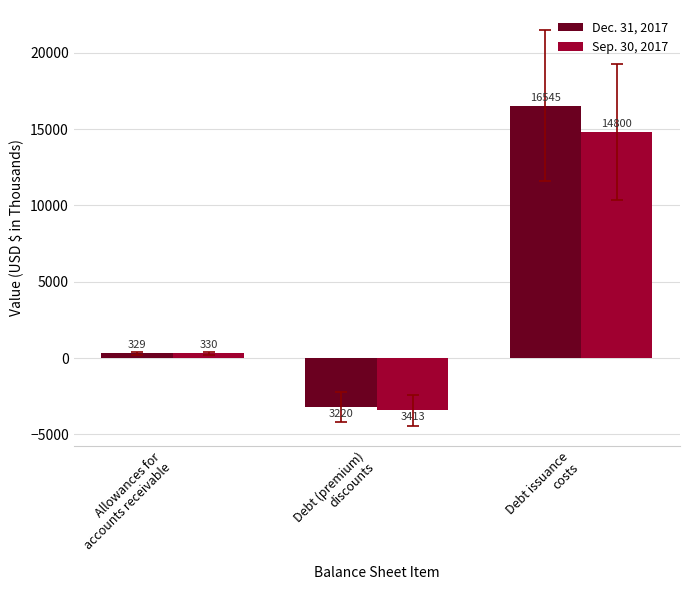

What is the smallest value displayed?

-3413